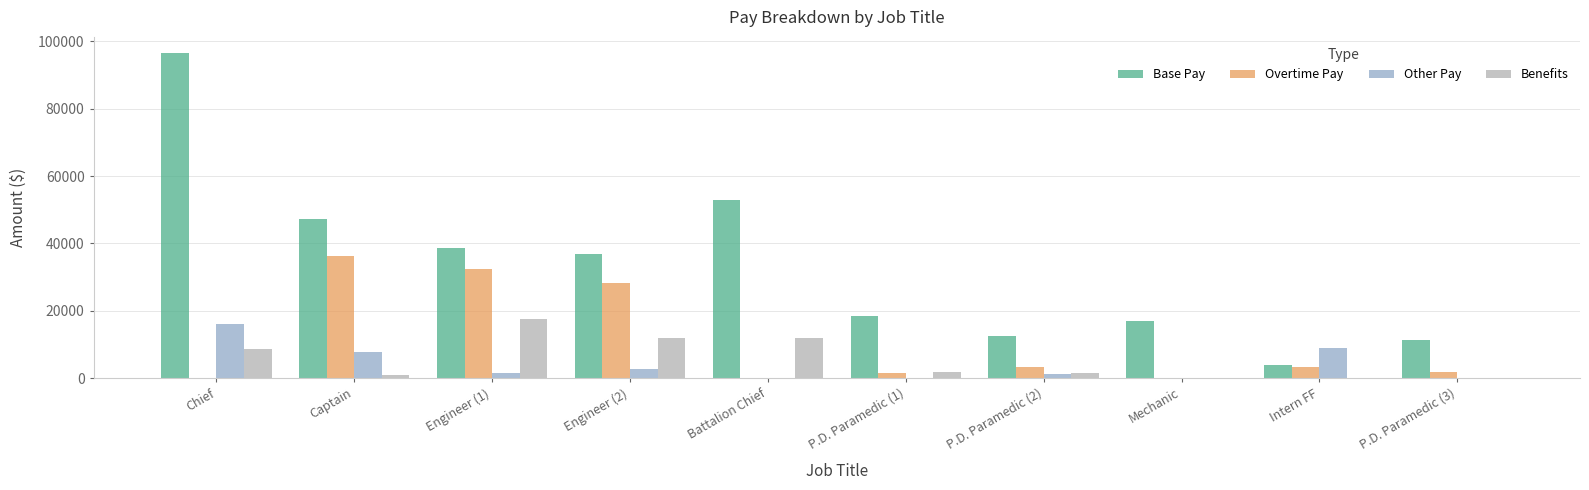

True or false: Overtime Pay has a value of 0.0 at Battalion Chief.

True